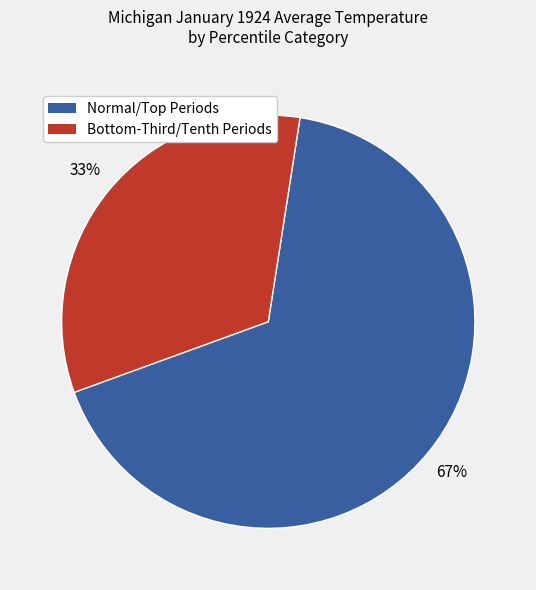

What is the largest slice in the pie chart?

Normal/Top Periods